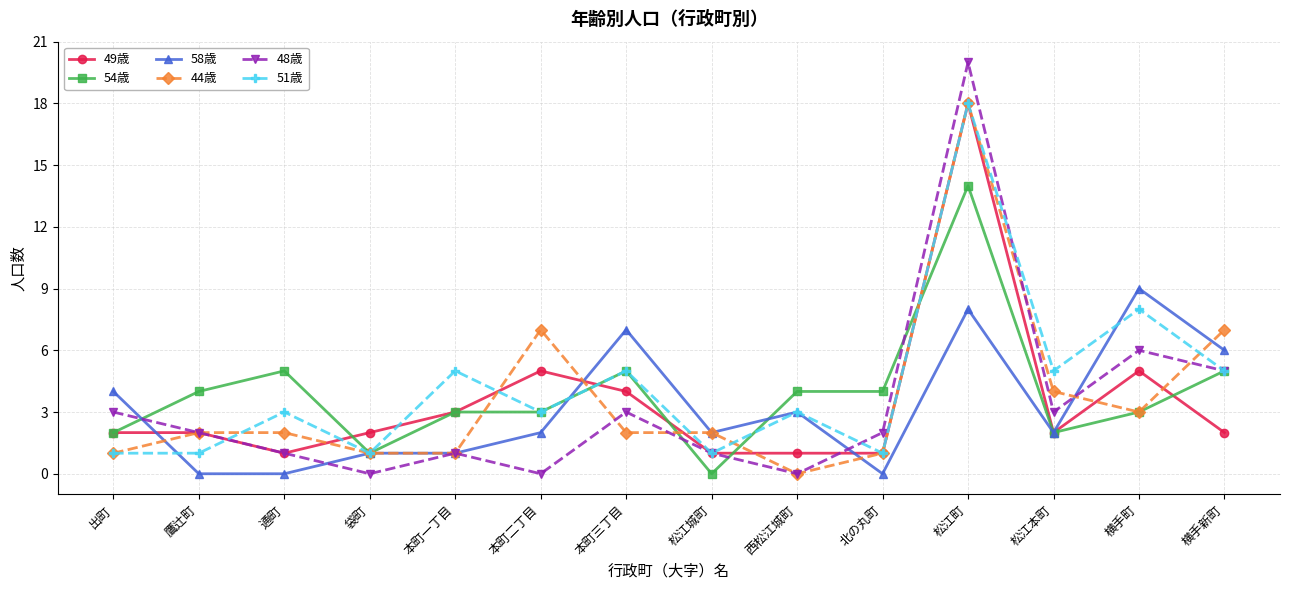

Between 袋町 and 横手町, which series saw the biggest shift?

58歳